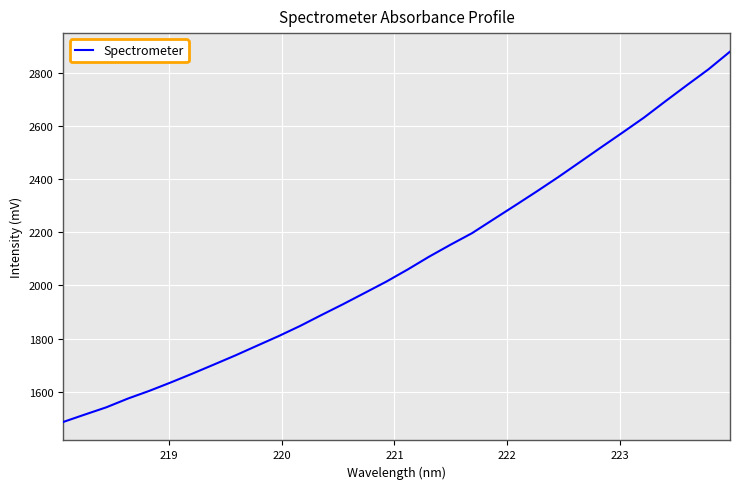

What is the minimum value shown in the chart?

1485.6